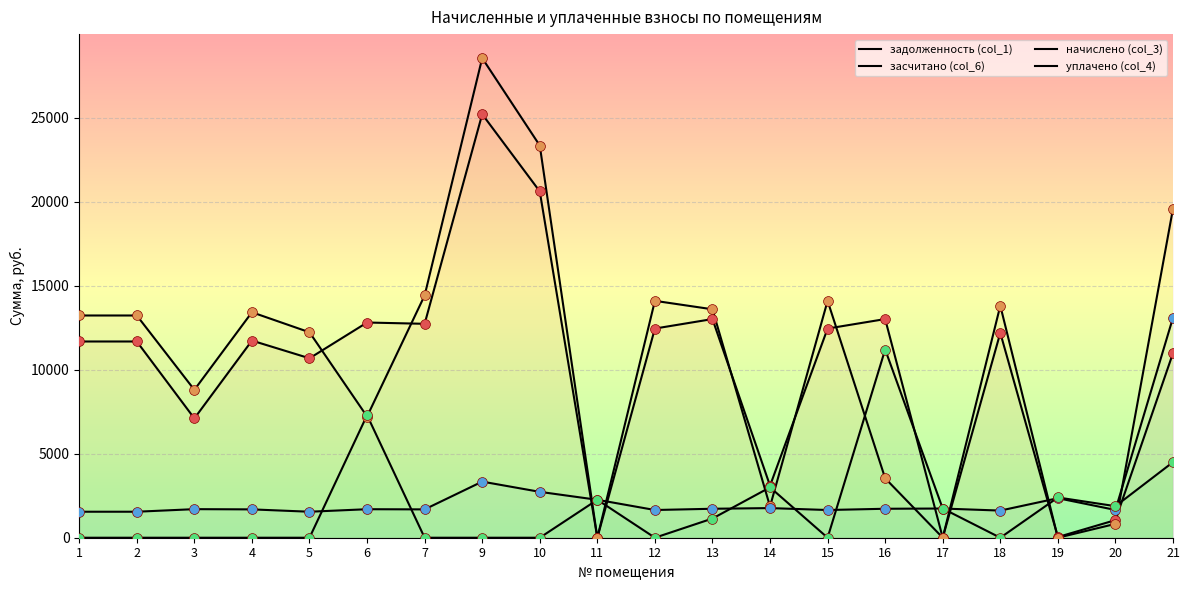

Is the value of засчитано (col_6) at 9 greater than the value of задолженность (col_1) at 17?

Yes